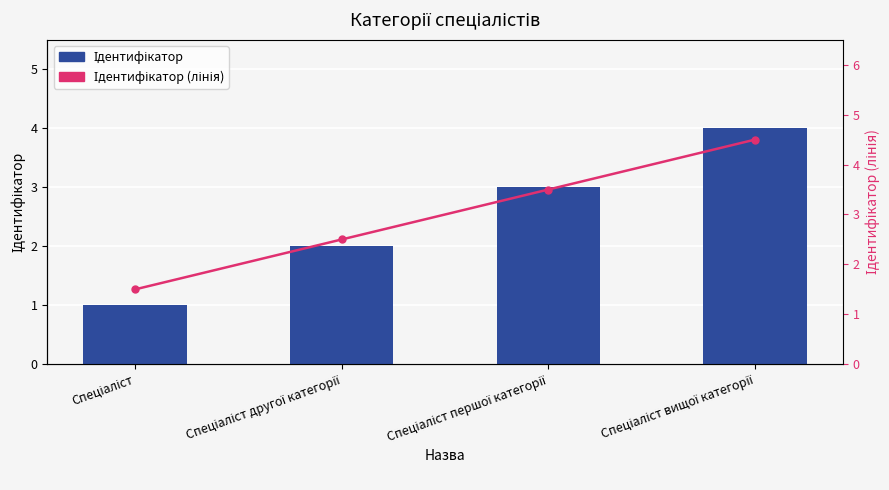

What position from the right is Спеціаліст?

4